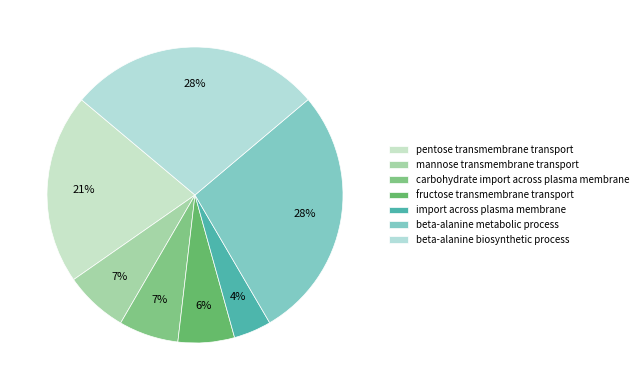

How many slices are in this pie chart?

7